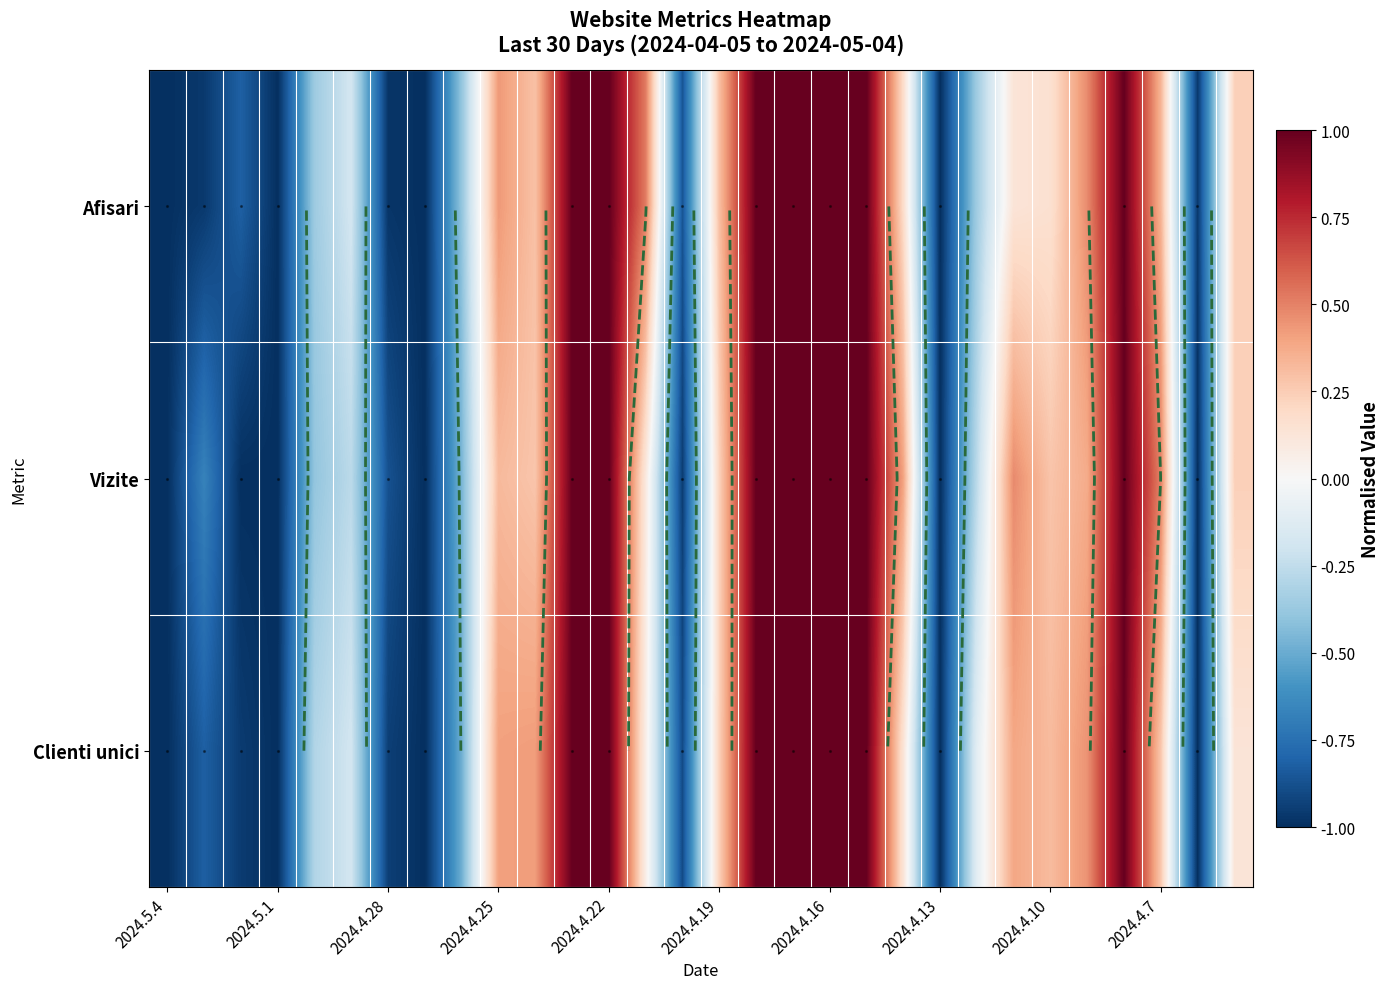

How many negative values does the Clienti unici series have?

13